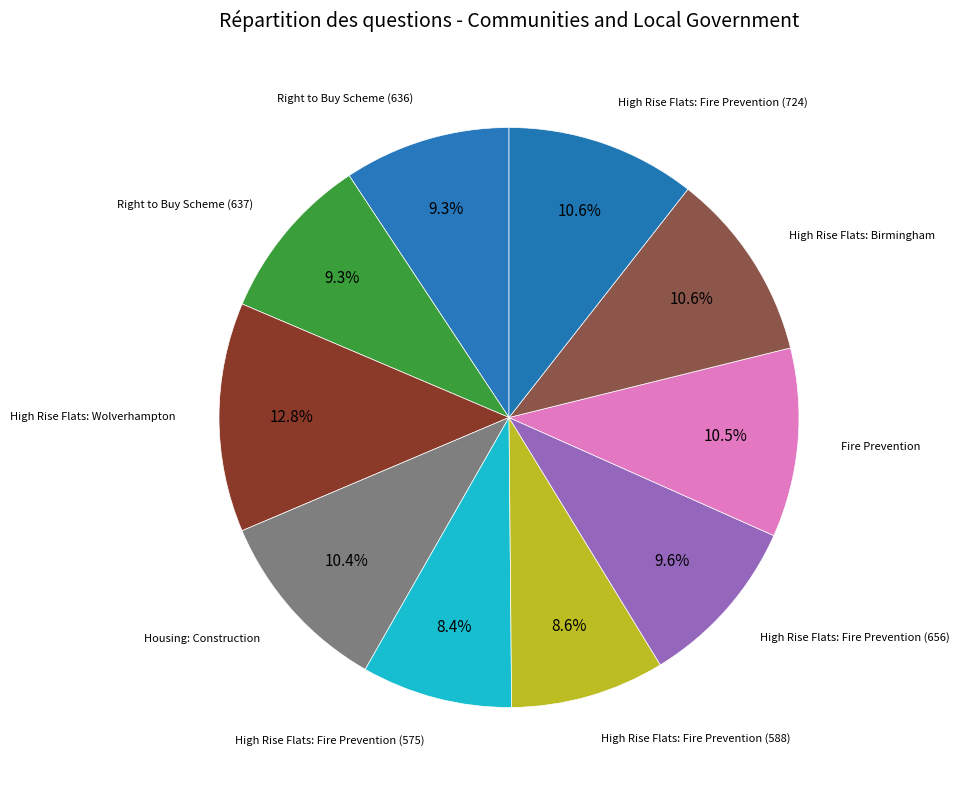

To the nearest percent, what is the average slice percentage?

10%